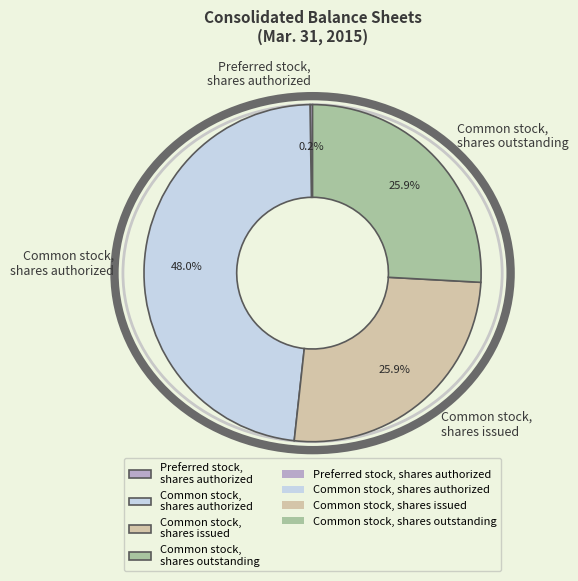

Which slice is the largest?

Common stock, shares authorized